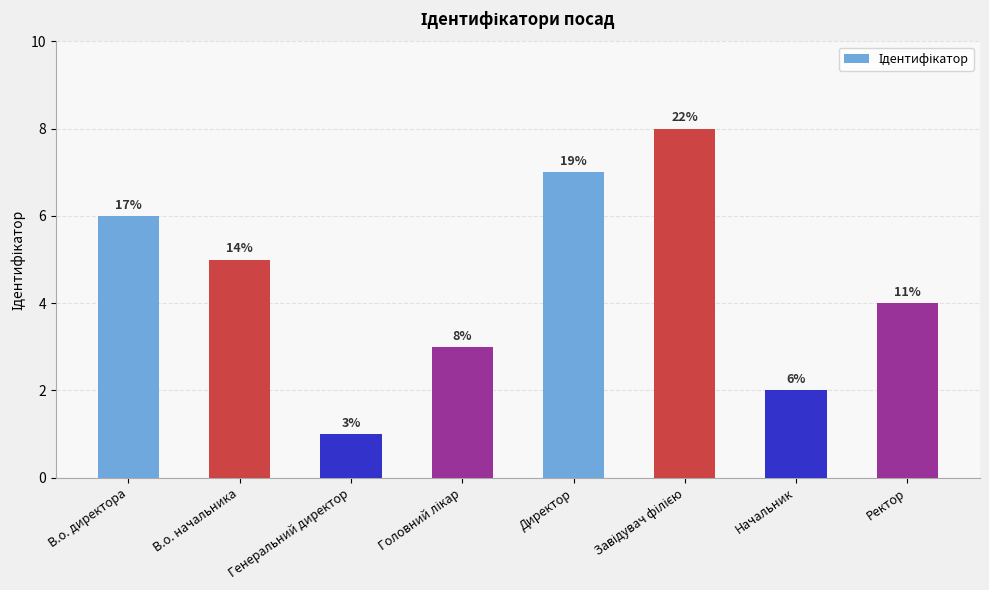

How many bars are there in total?

8